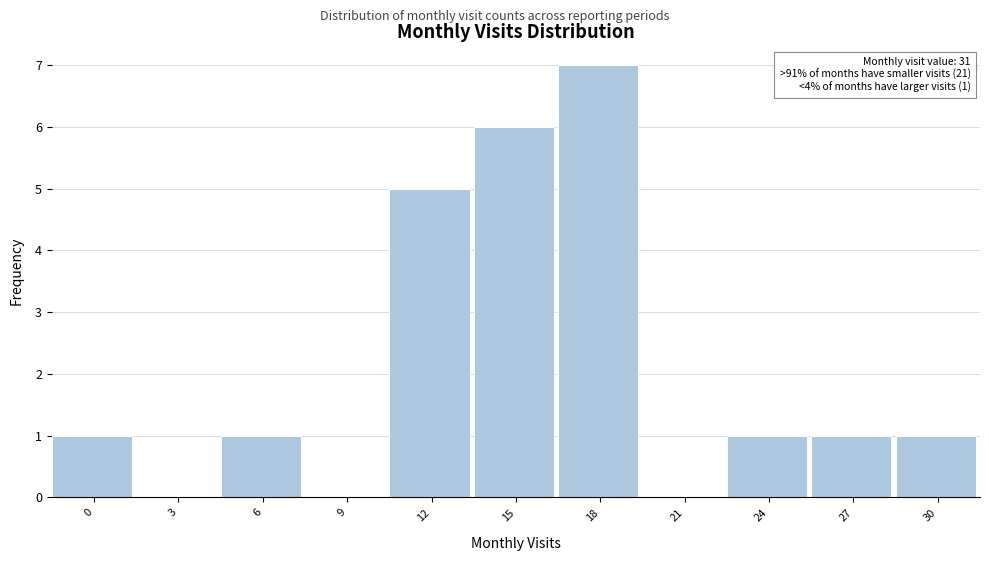

Reading left to right, what are all the values shown in this chart?

0=1	3=0	6=1	9=0	12=5	15=6	18=7	21=0	24=1	27=1	30=1